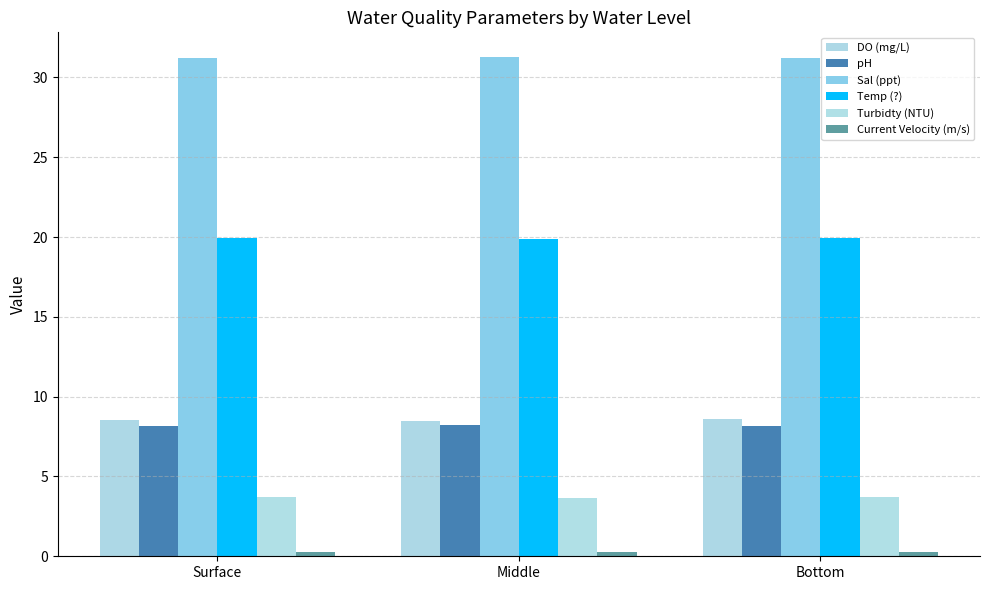

How many groups of bars are there?

3